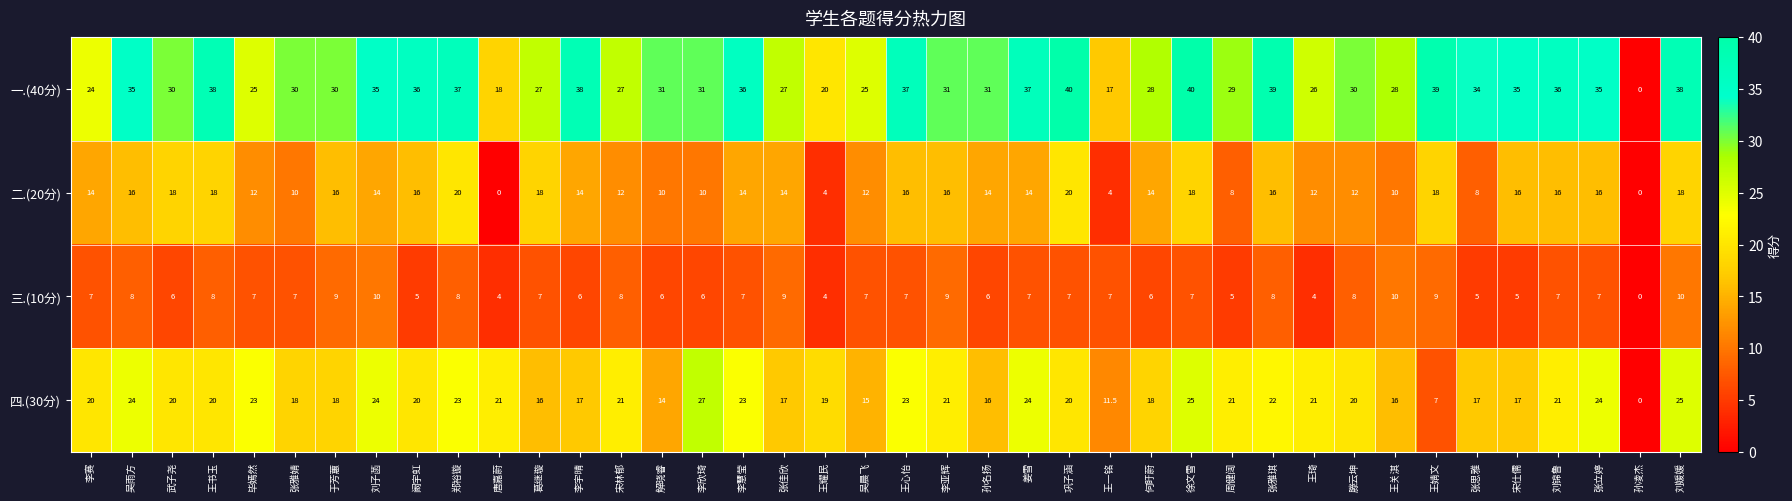

True or false: 二.(20分) has a value of 16.0 at 张雅琪.

True